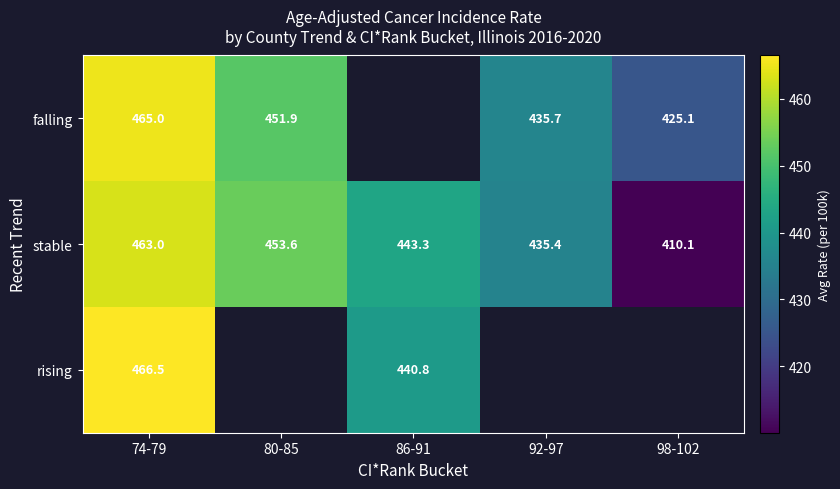

What is the sum of all stable values?

2205.4